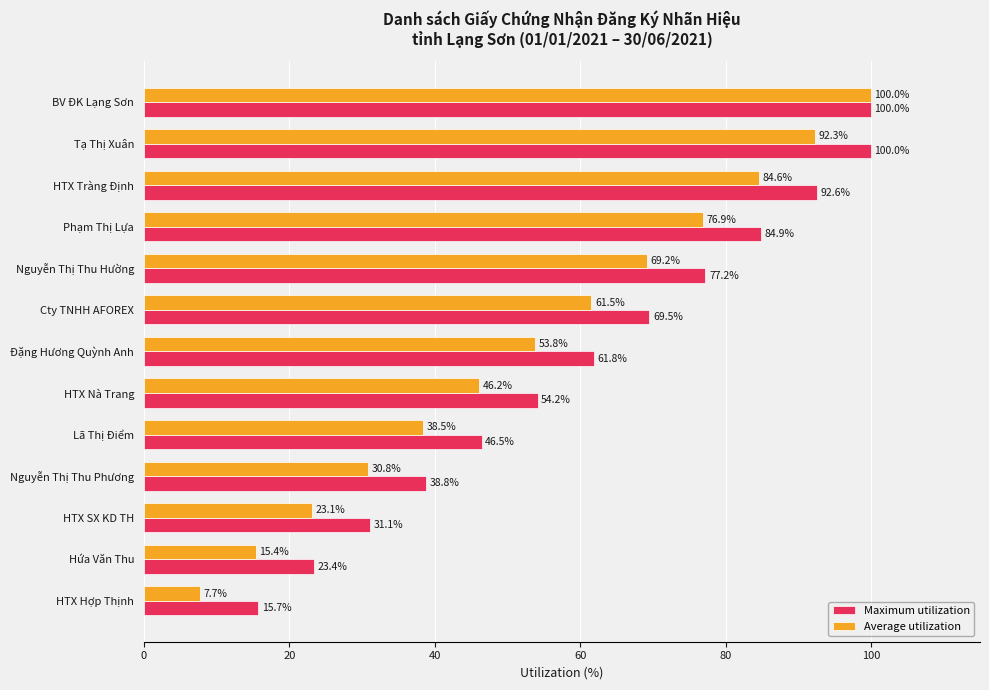

What is the difference between the maximum and minimum values in the Maximum utilization series?

84.3